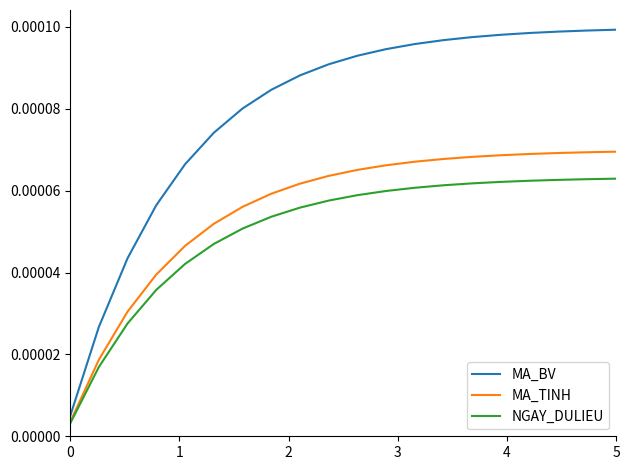

Which series has the largest range (max minus min)?

MA_BV